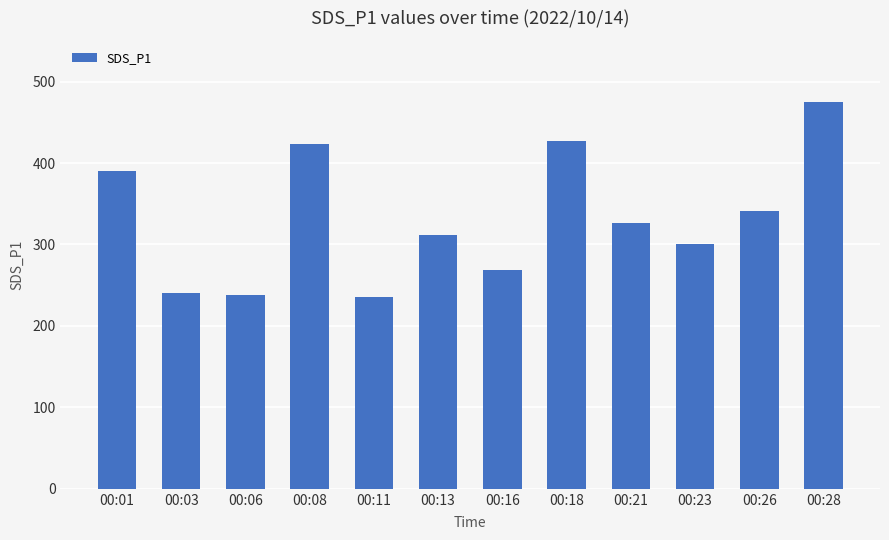

True or false: the data shows 235.8 at 00:11.

True